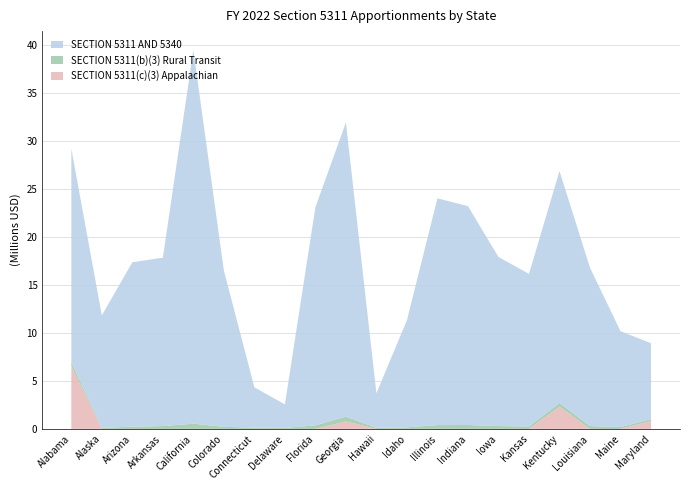

At which category is the sum across all series the highest?

California